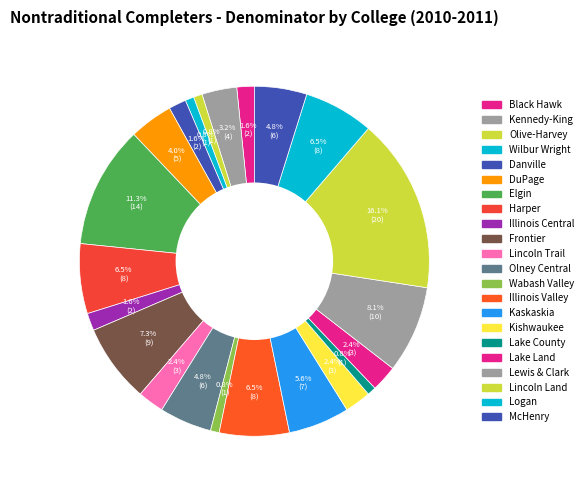

How many segments does this pie chart have?

22